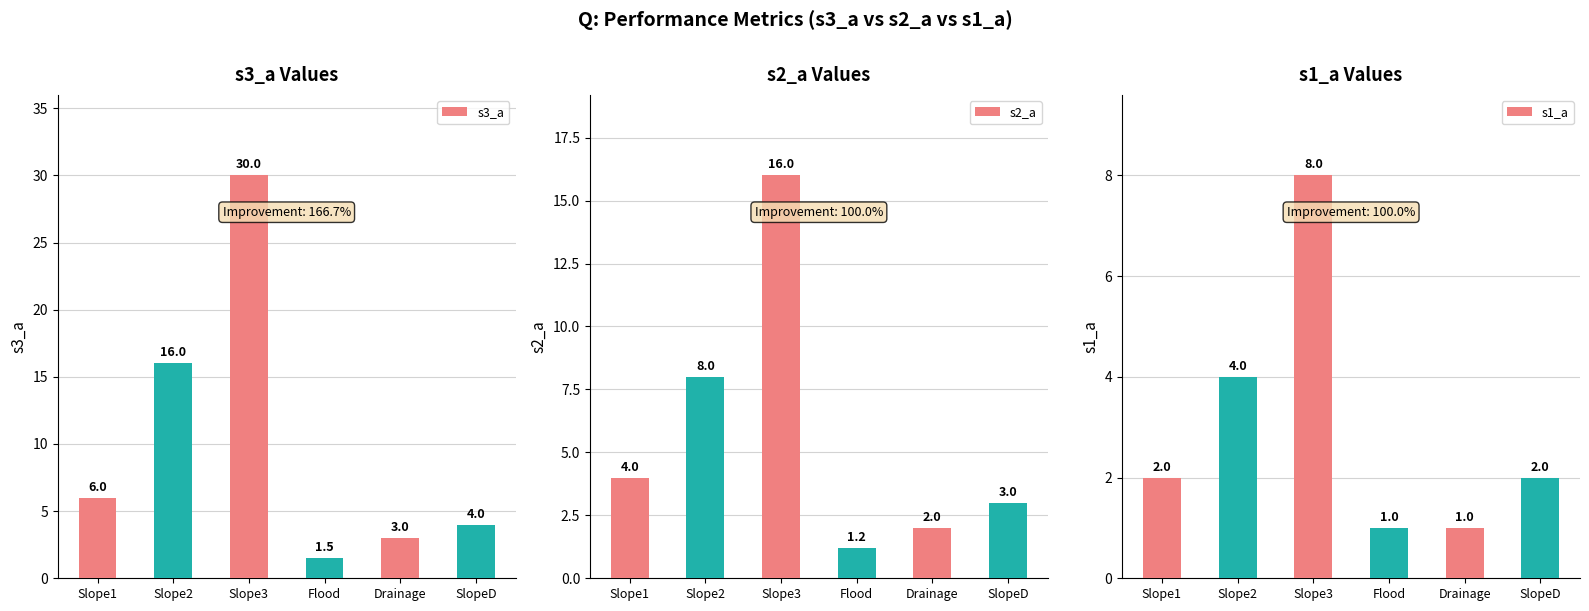

Which category has the lowest value in the s3_a series?

Flood